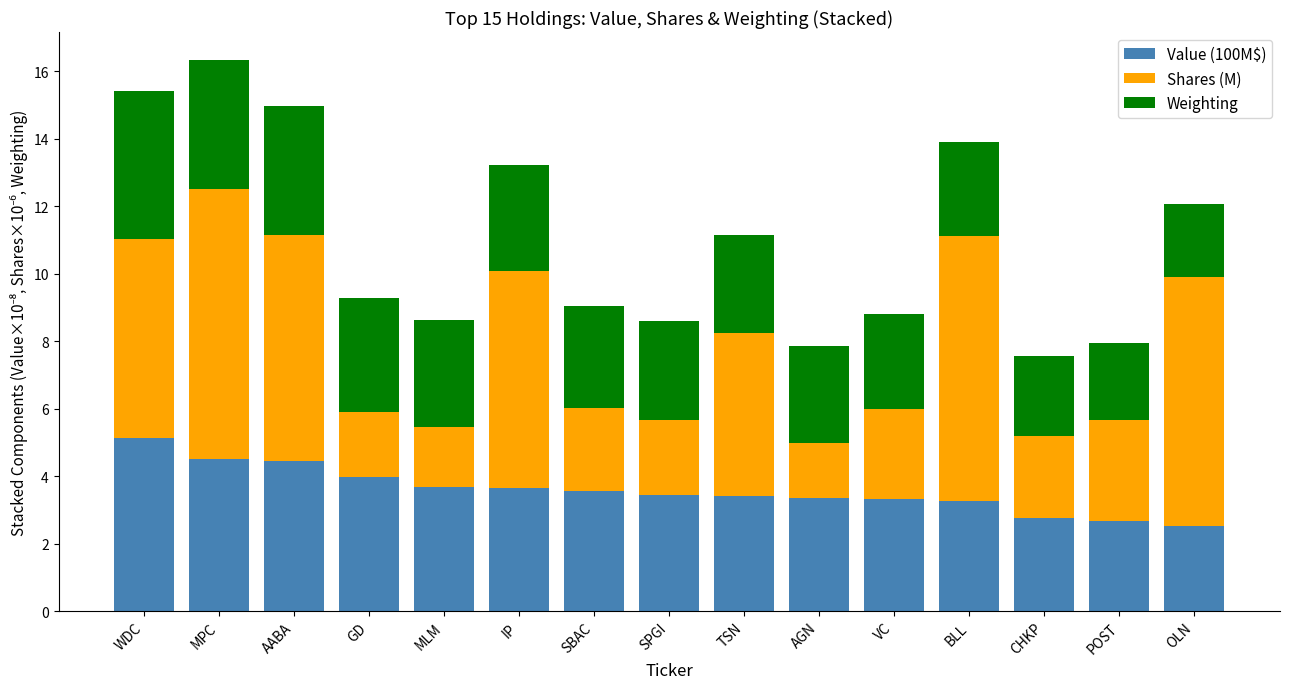

At which label does Value (100M$) reach its peak?

WDC